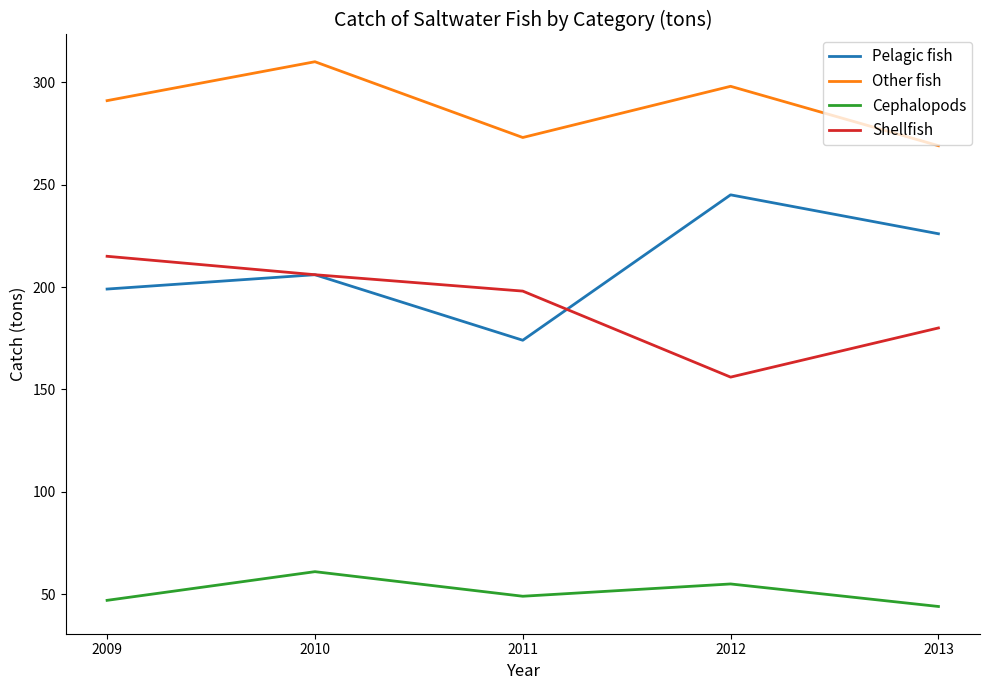

What is the highest value of the Pelagic fish series?

245